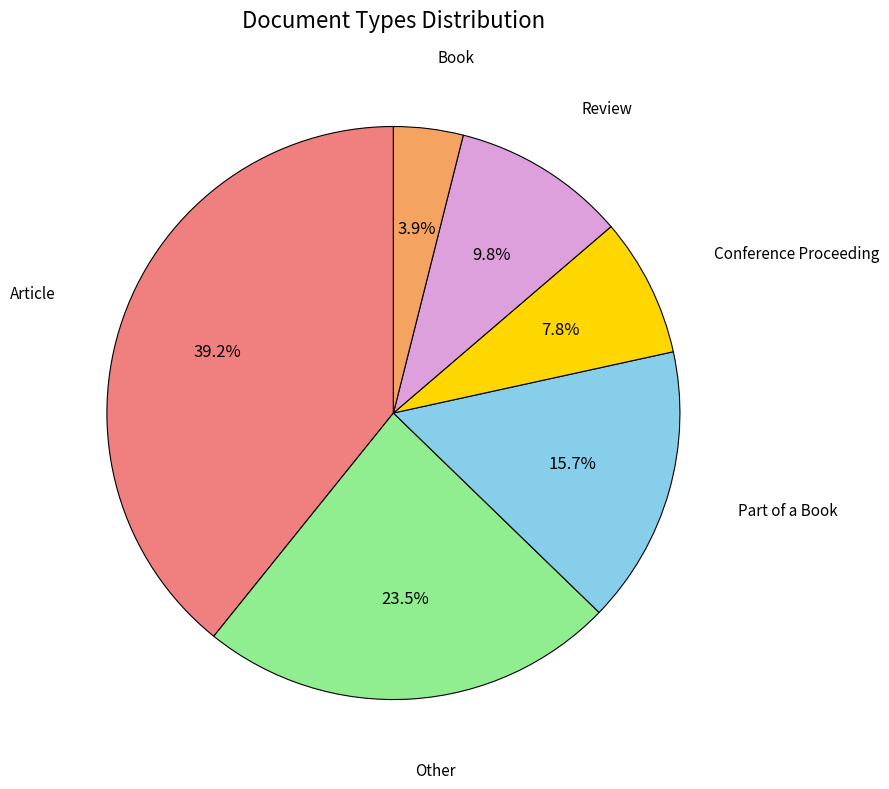

Does any single category account for the majority?

No